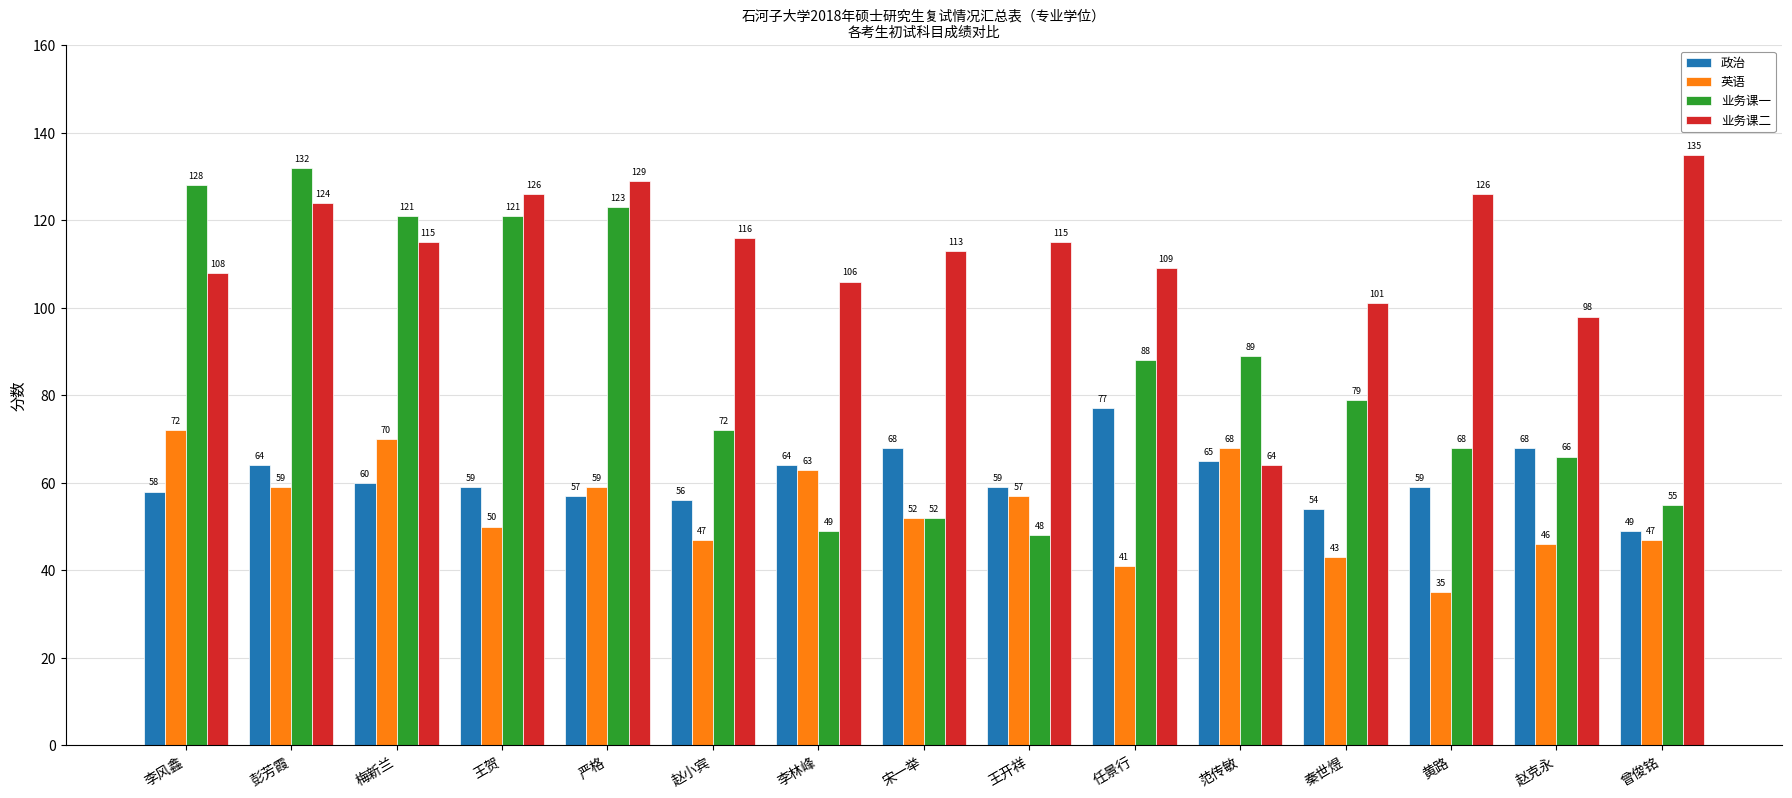

What is the minimum value for 政治?

49